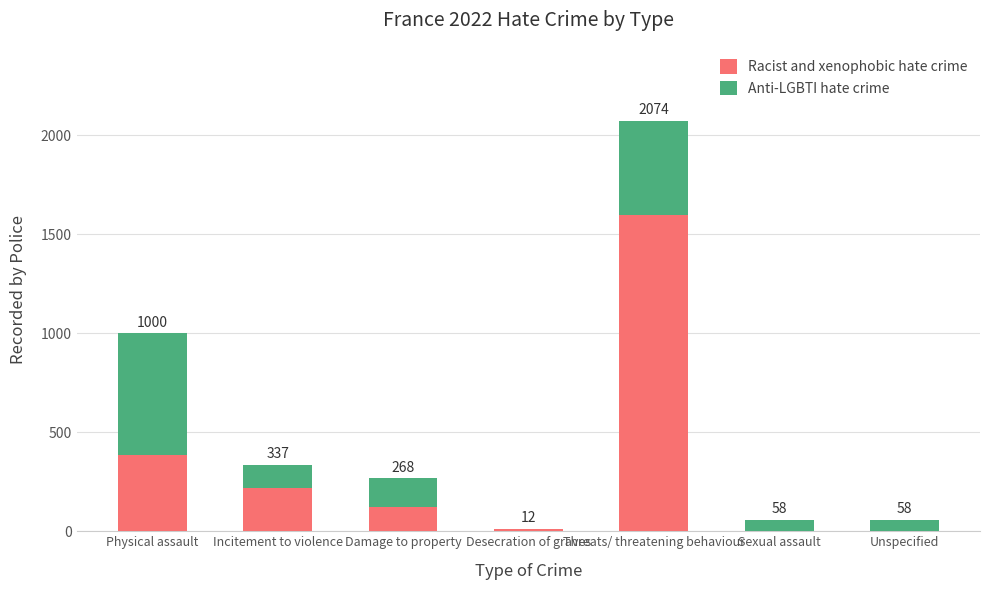

What is the approximate value of Anti-LGBTI hate crime at Unspecified?

58